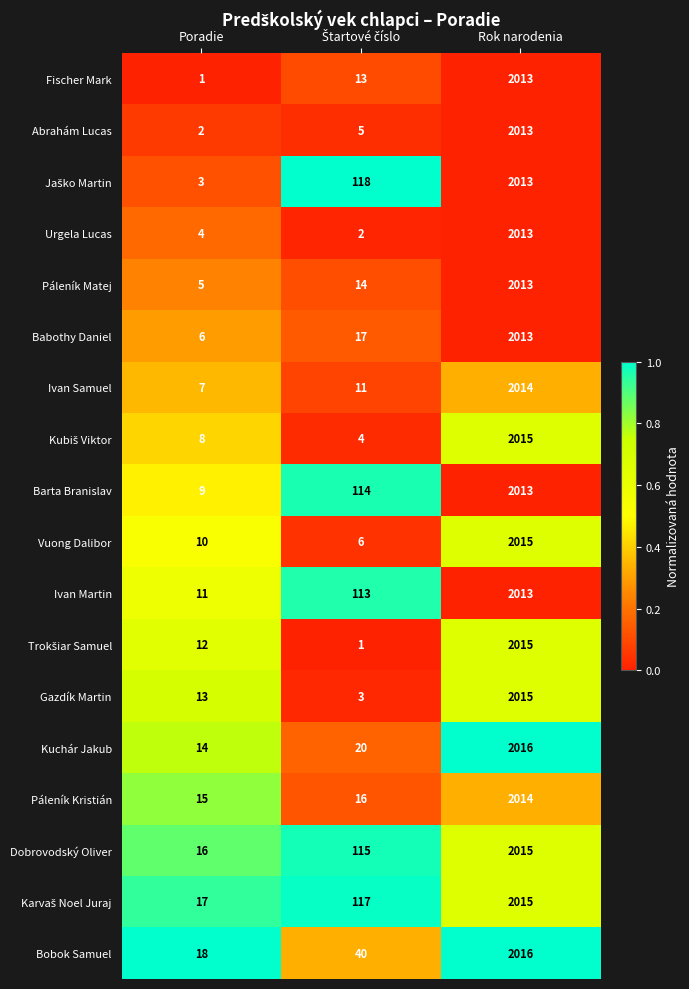

What is the sum of all Ivan Martin values?

2137